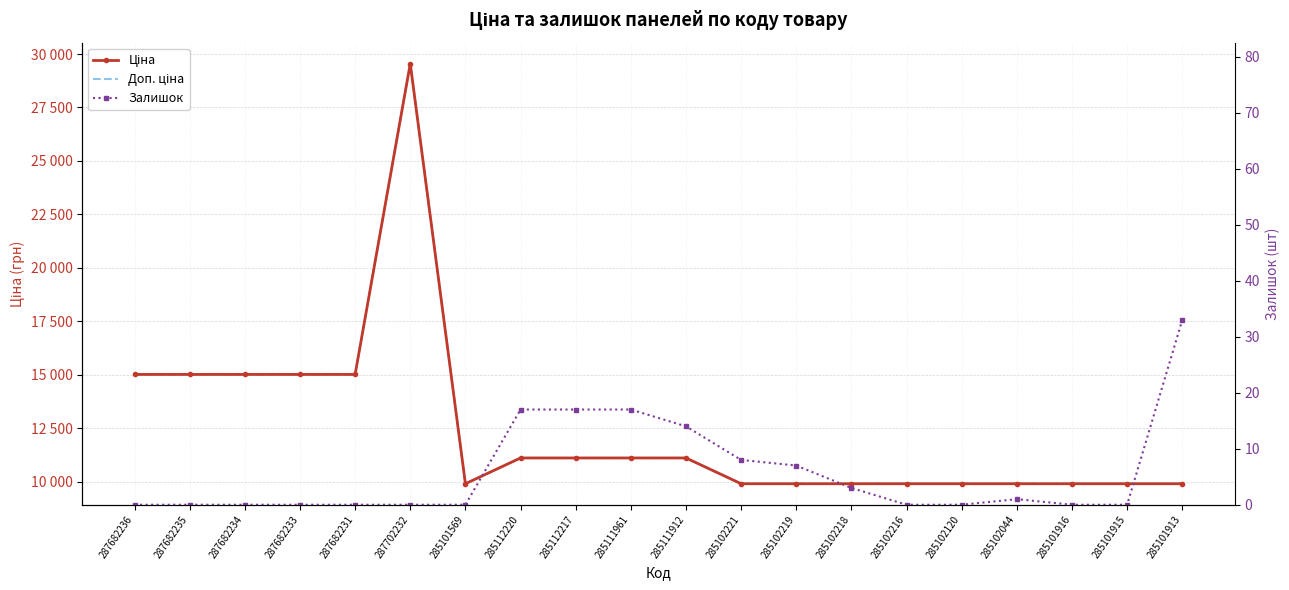

True or false: Доп. ціна has more than 0 interior local peaks.

True